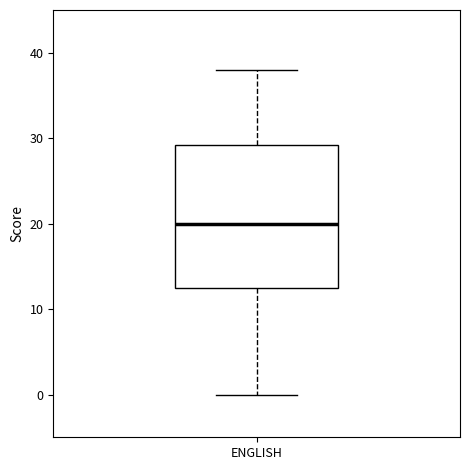

Where does the lower whisker of the box for ENGLISH end on the y-axis? The values are not printed on the chart, so give them approximately, as read against the axis.

0